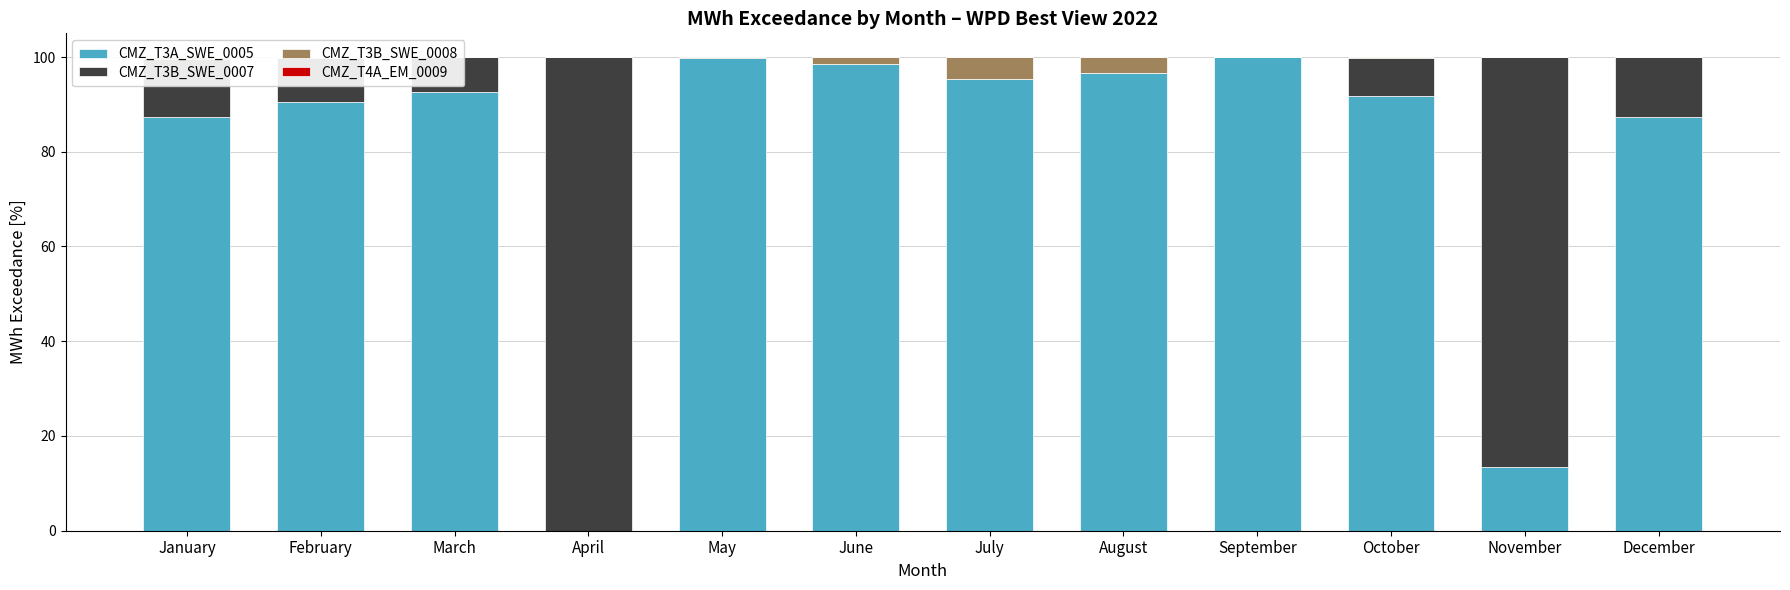

At how many categories does at least one series exceed 31?

12